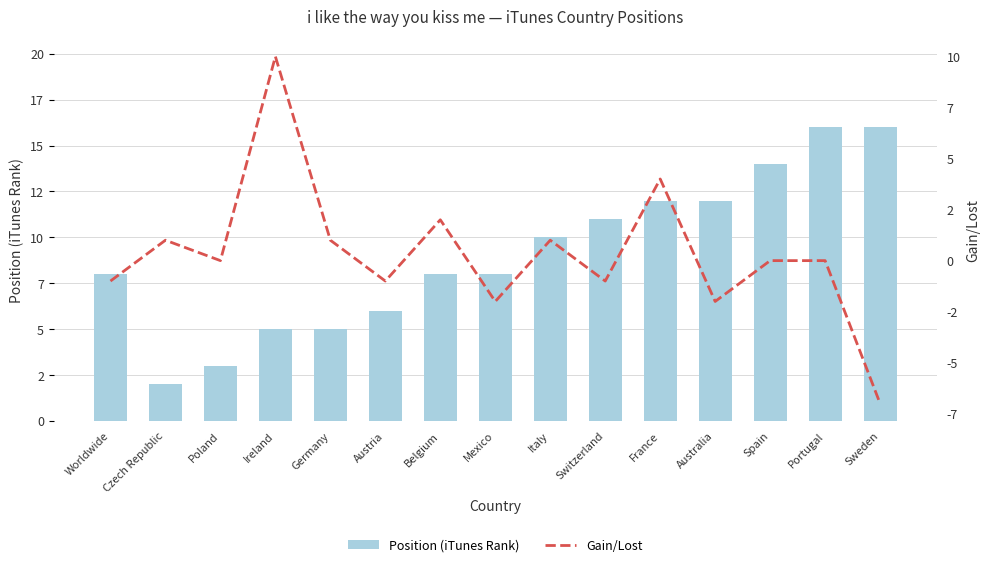

List the series in order of their peak value, lowest first.

Gain/Lost, Position (iTunes Rank)